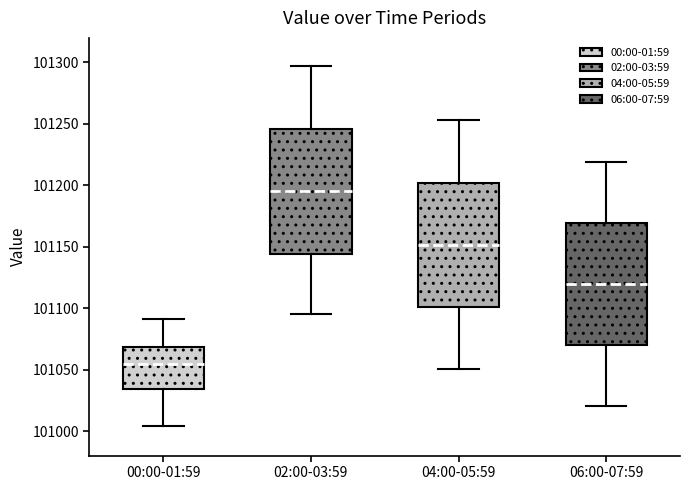

Which box's median line is the lowest?

00:00-01:59